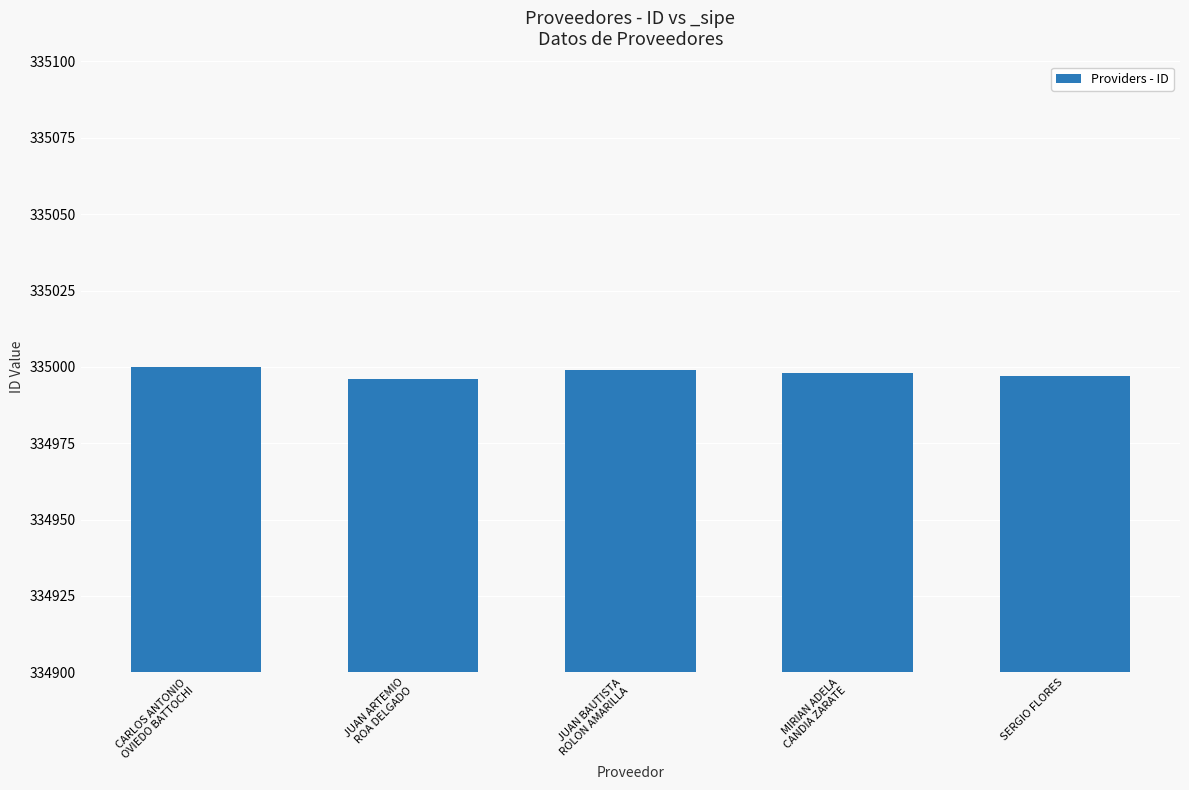

What is the label of the 4th bar from the right?

JUAN ARTEMIO
ROA DELGADO